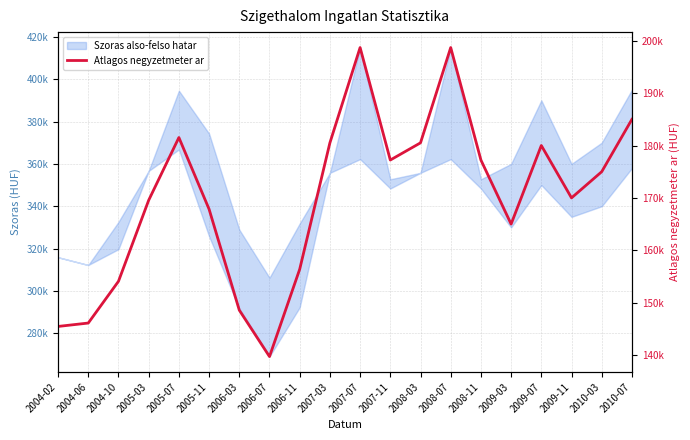

Reading left to right, extract all data points from this chart.

2004-02=145454	2004-06=146103	2004-10=154075	2005-03=169550	2005-07=181526	2005-11=167842	2006-03=148562	2006-07=139701	2006-11=156373	2007-03=180513	2007-07=198704	2007-11=177229	2008-03=180513	2008-07=198704	2008-11=177229	2009-03=165000	2009-07=180000	2009-11=170000	2010-03=175000	2010-07=185000